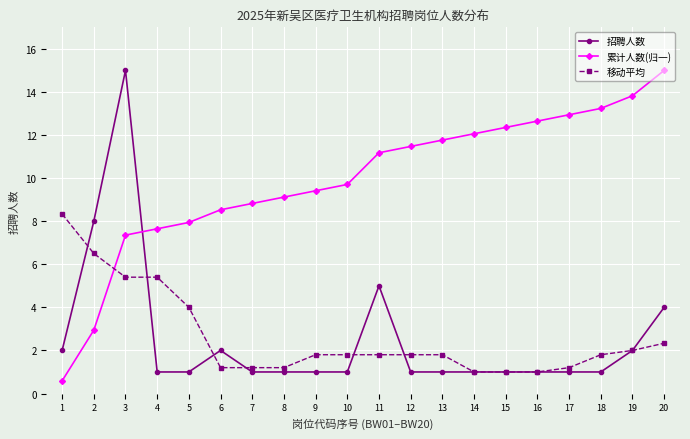

Which series has the largest total across all categories?

累计人数(归一)